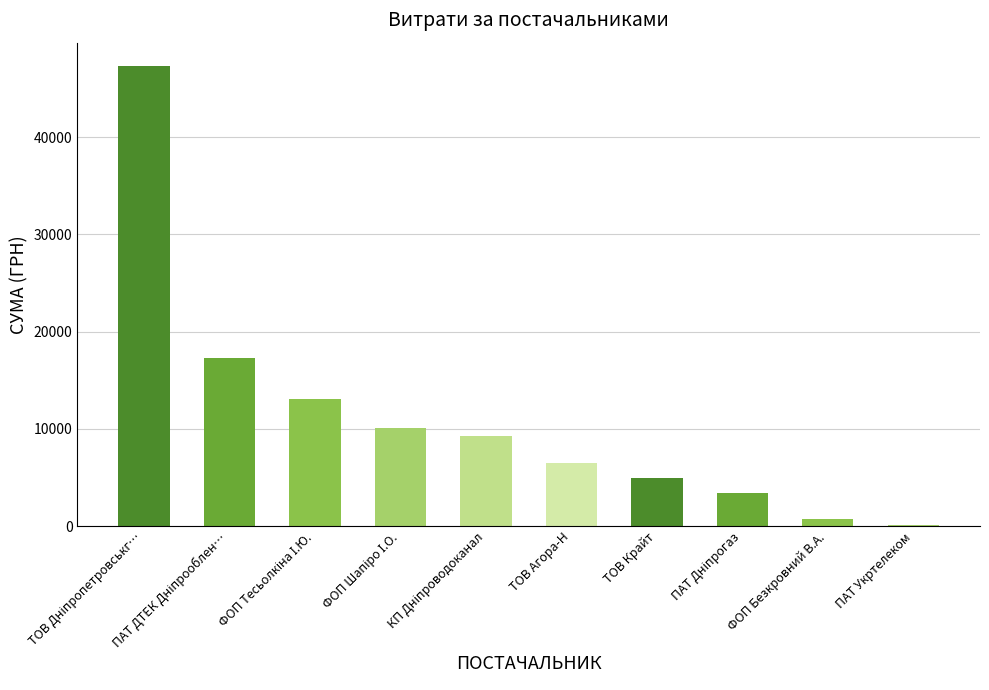

Is it true that the value at ТОВ Агора-Н is 11260.7?

False